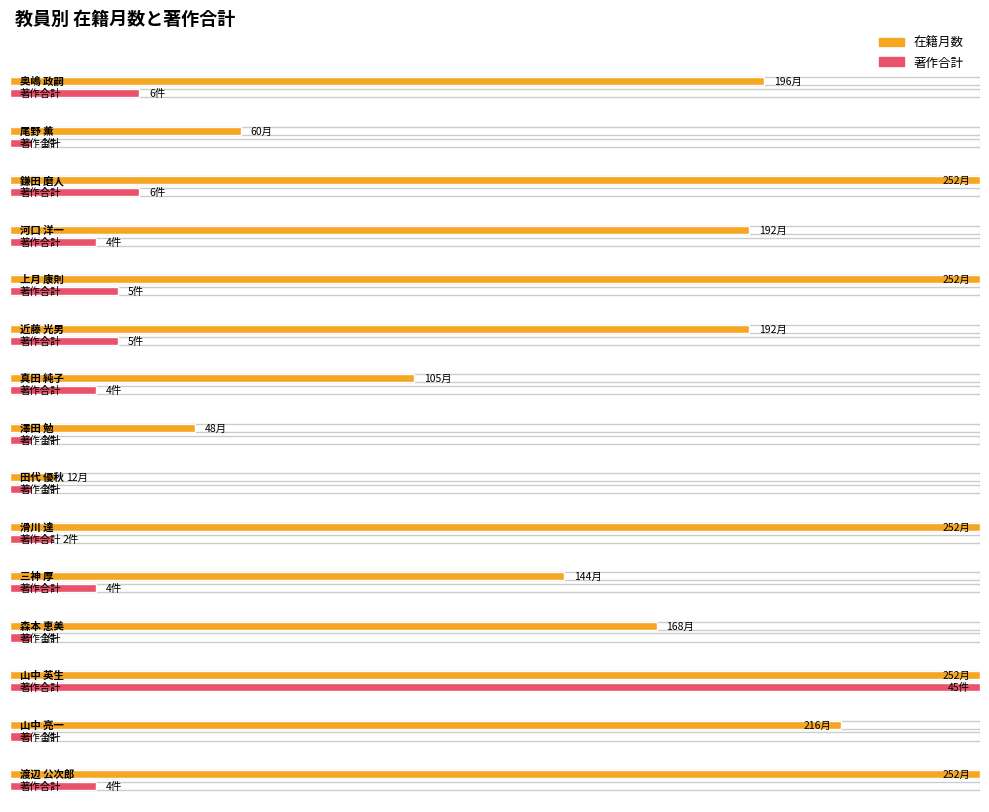

What is the label of the 9th bar from the left?

田代 優秋